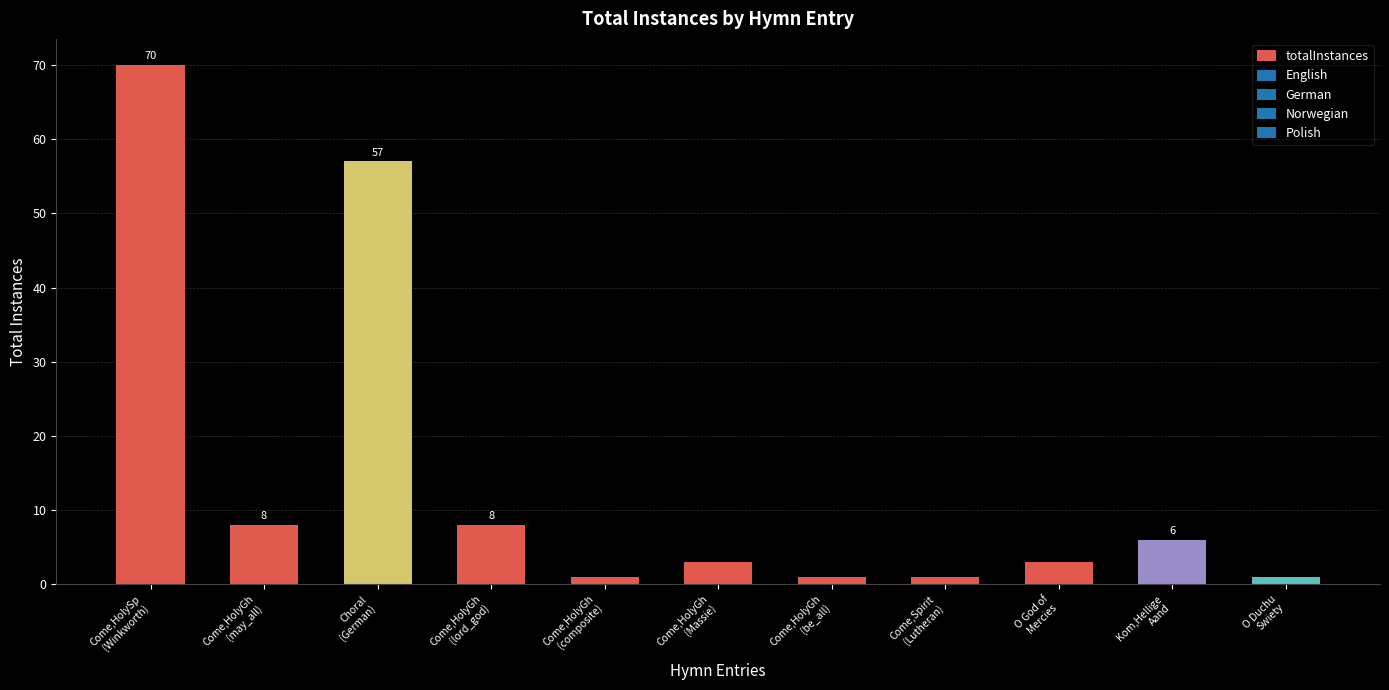

What is the difference between the maximum and minimum values?

69